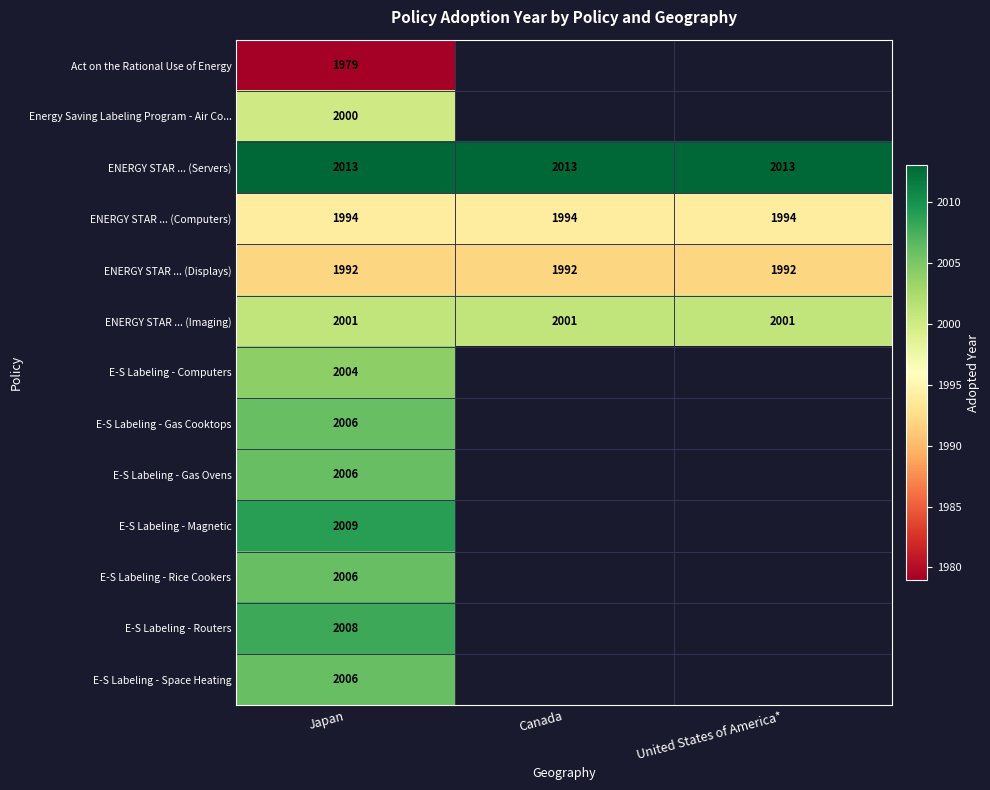

True or false: E-S Labeling - Rice Cookers has a value of 3275 at Japan.

False